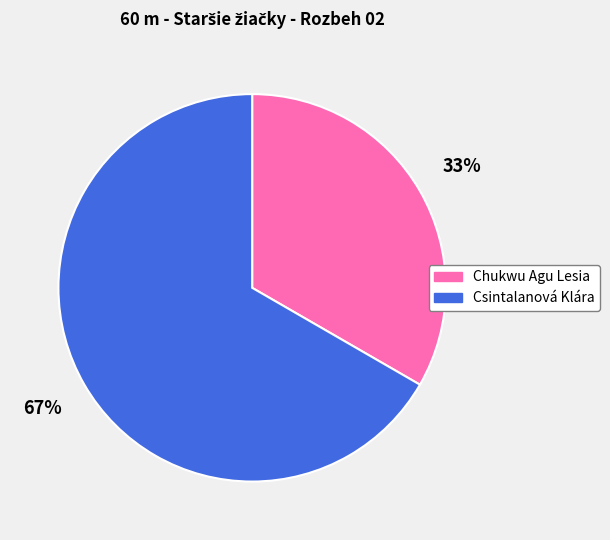

To the nearest percent, what is the average slice percentage?

50%